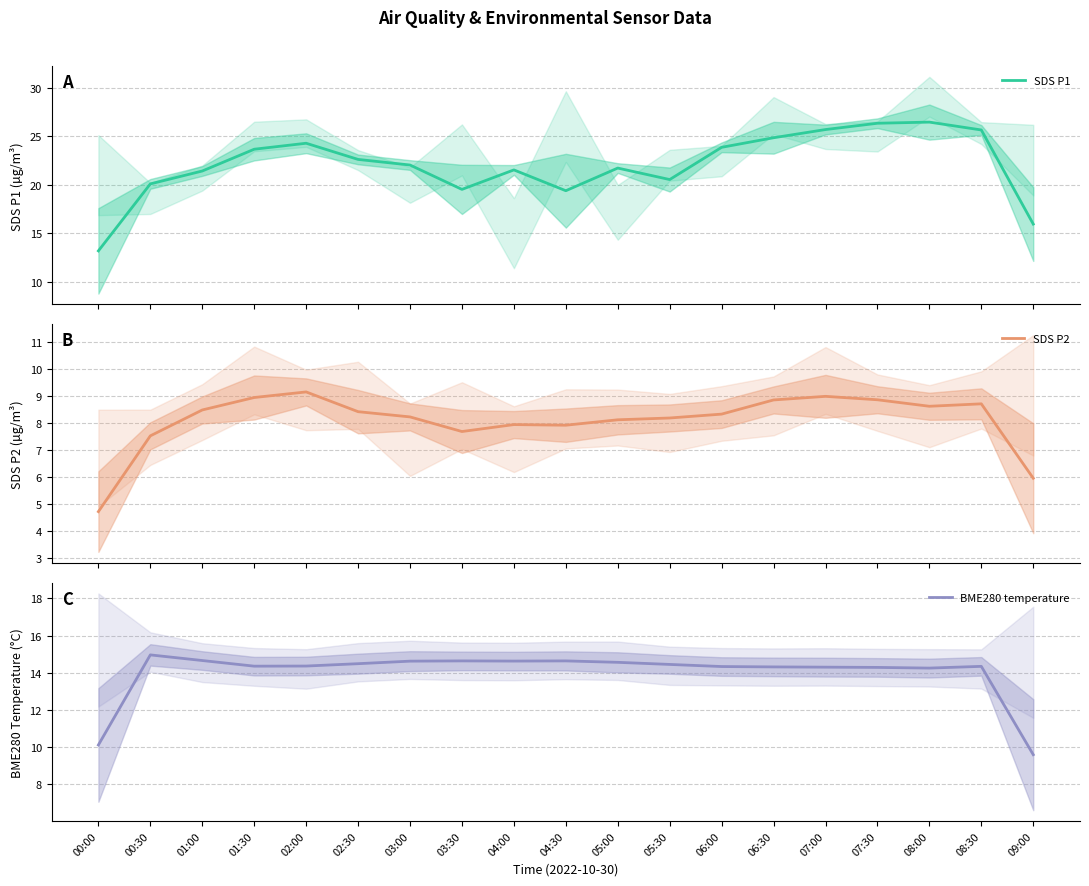

Which series has the largest range (max minus min)?

SDS P1